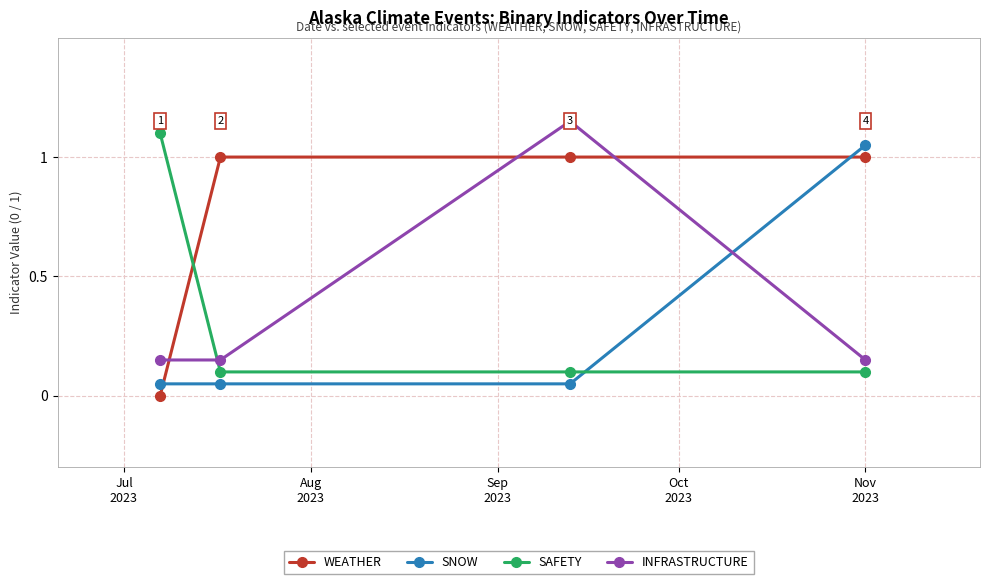

What is the difference between the maximum and minimum values in the INFRASTRUCTURE series?

1.0